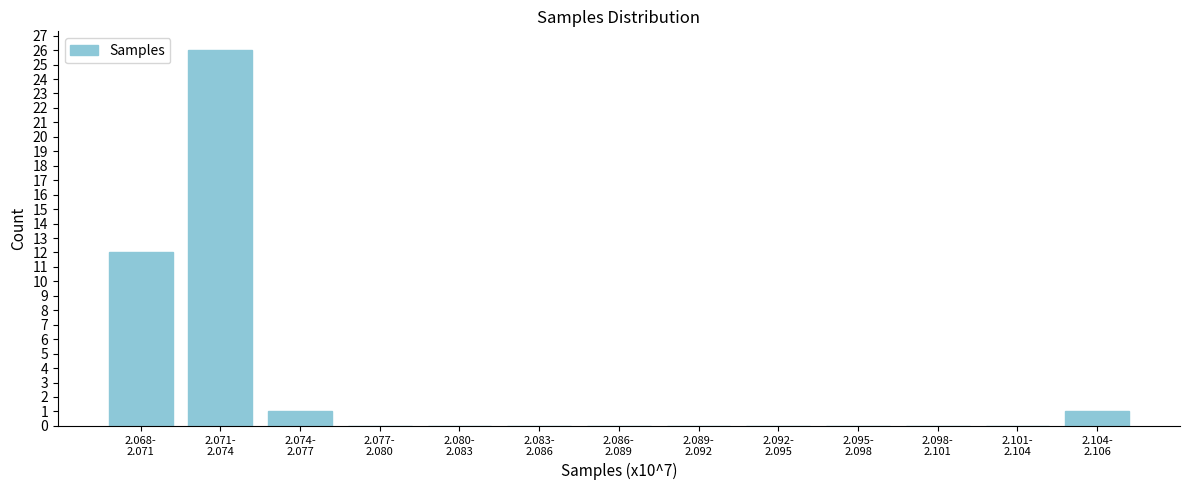

What is the maximum value shown in the chart?

26